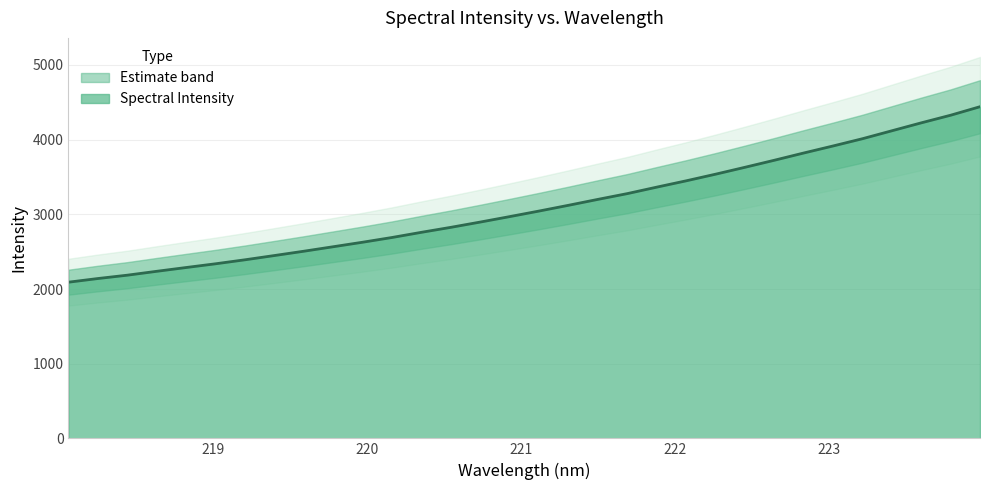

Which label corresponds to the smallest value in the chart?

218.0596